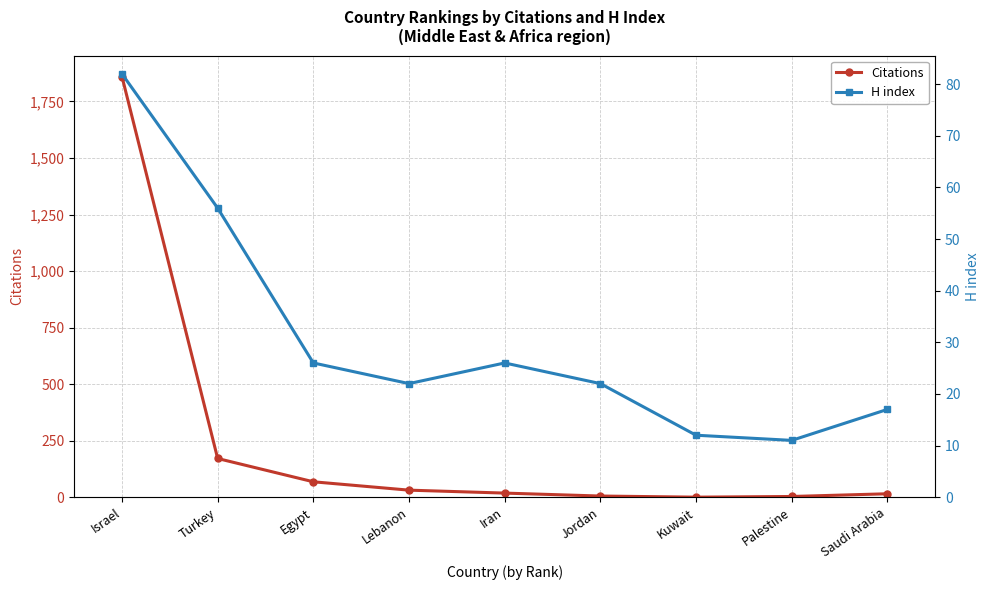

How many data points does each series have?

9